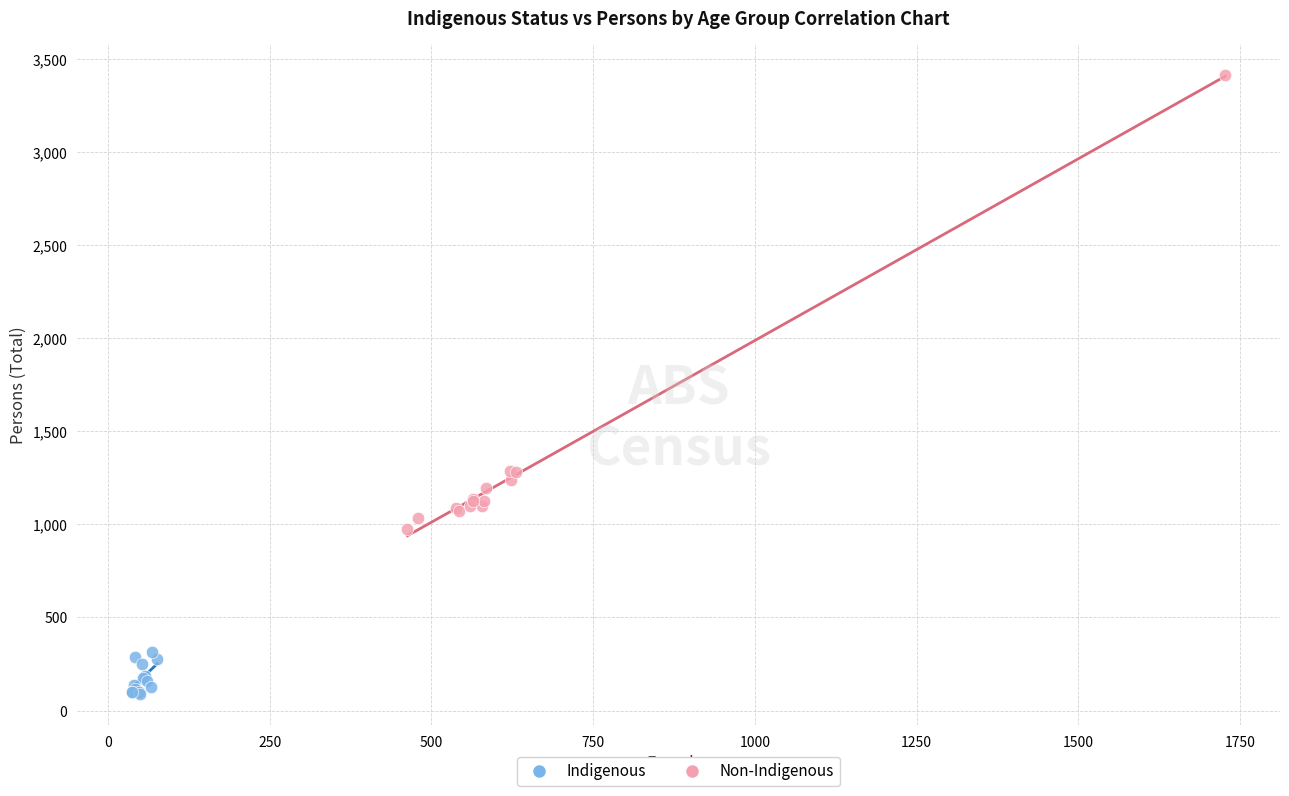

Which series reaches the maximum Y coordinate?

Non-Indigenous